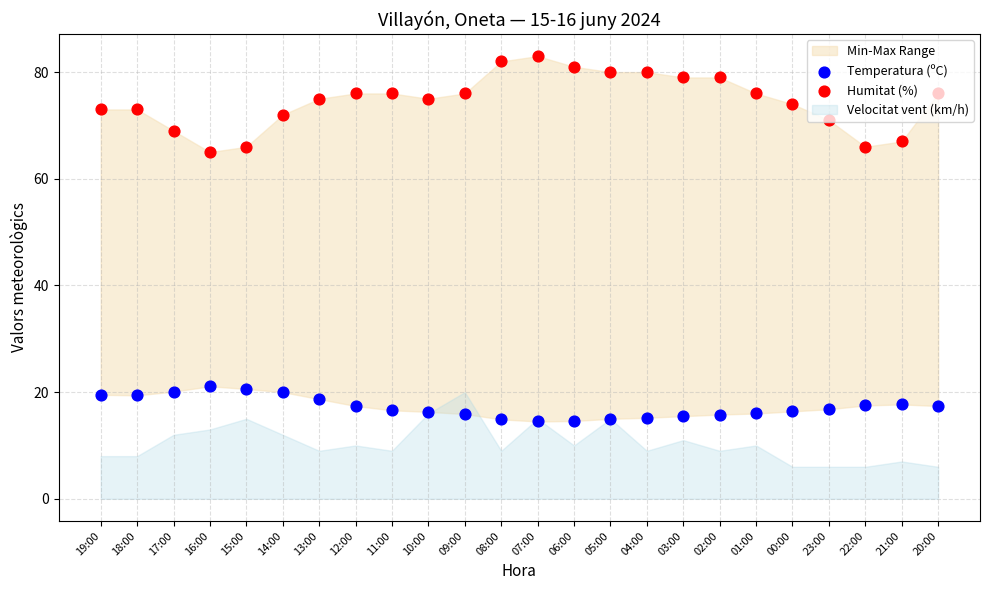

Which series contains the highest Y value?

Humitat (%)